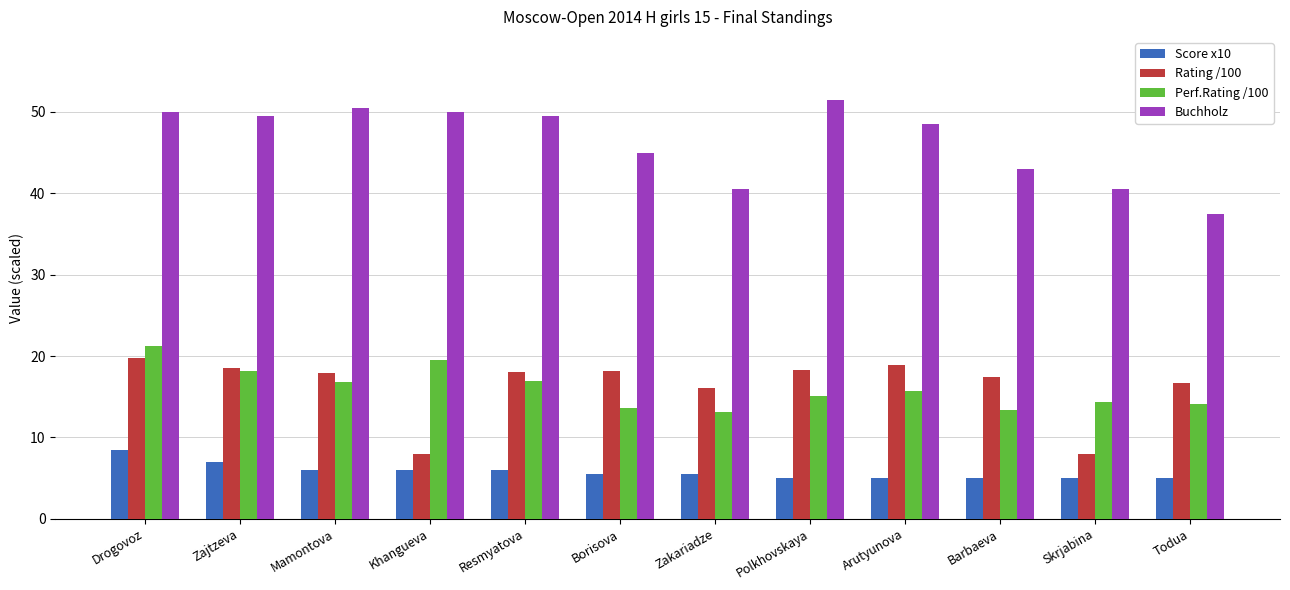

What is the smallest value displayed?

5.0